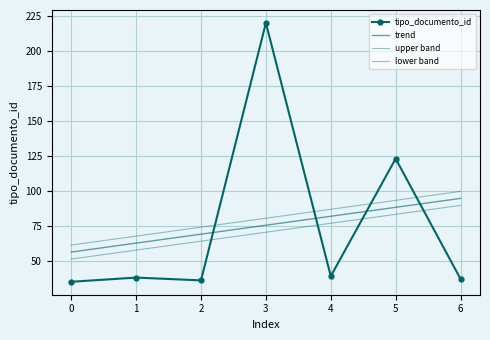

What is the value of the tipo_documento_id point at the 1st from the left?

35